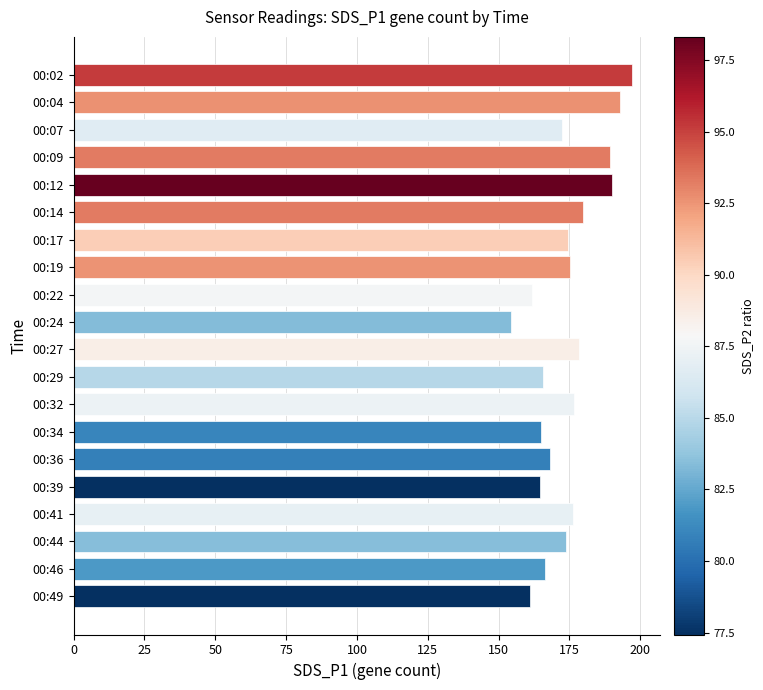

What value does the data have at 00:22?

161.7